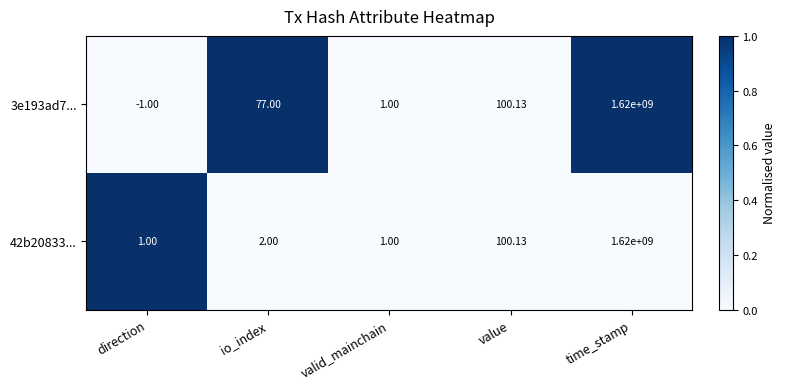

How many series are shown in this chart?

2